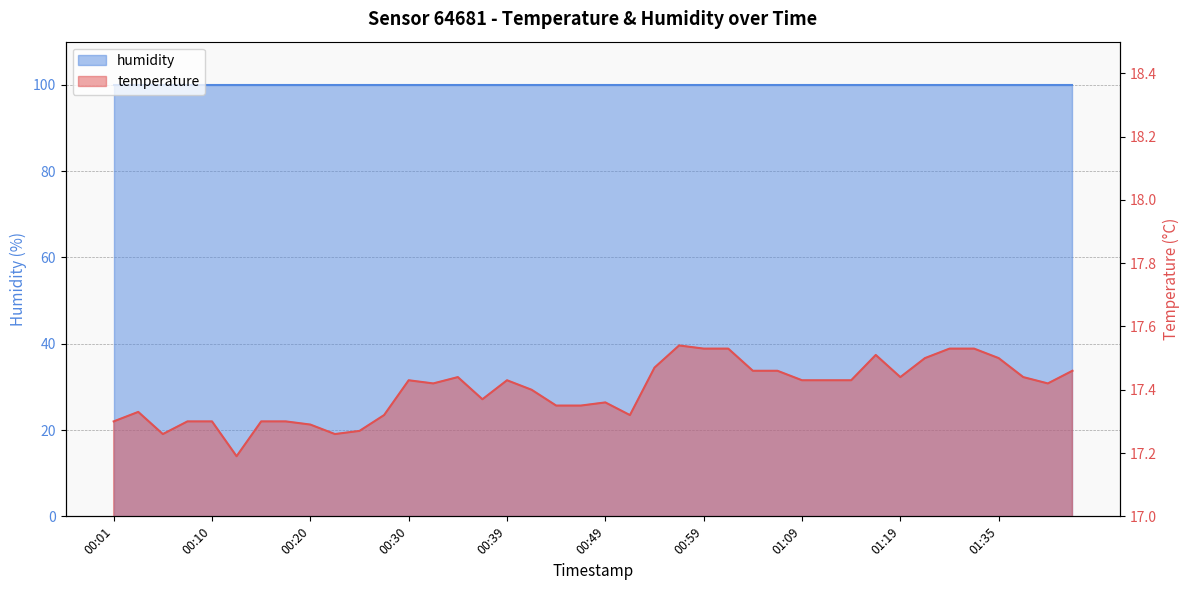

What is the smallest value displayed?

17.2